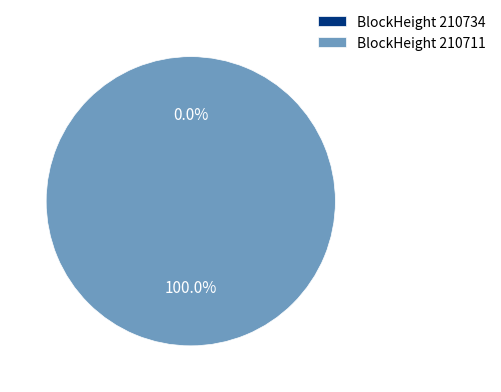

To the nearest percent, what is the difference between the 210734 and 210711 slice percentages?

100%